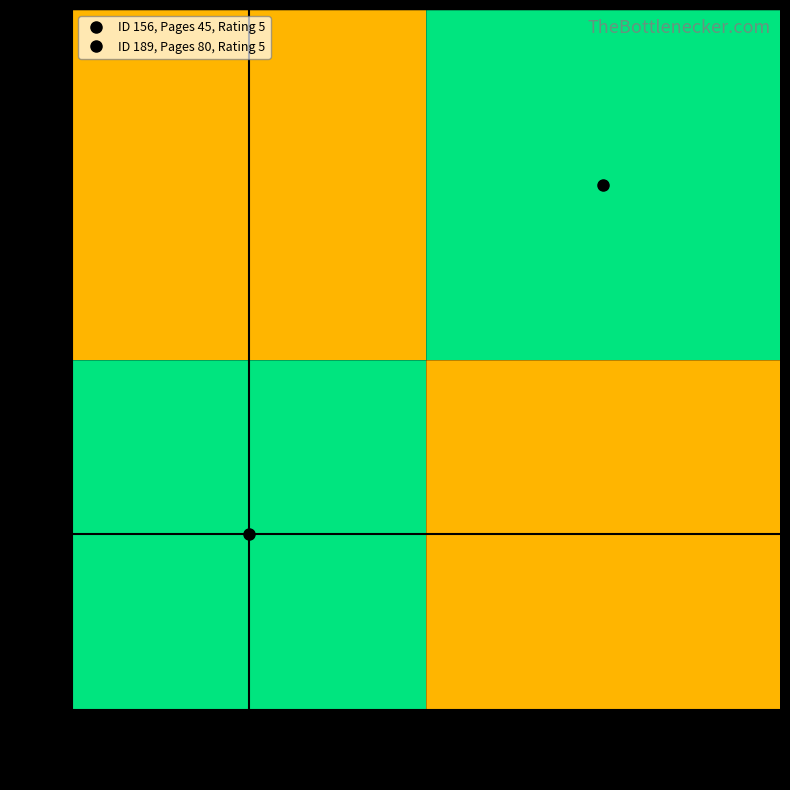

What is the total value across all series at 80
(ID 189)?

7.8